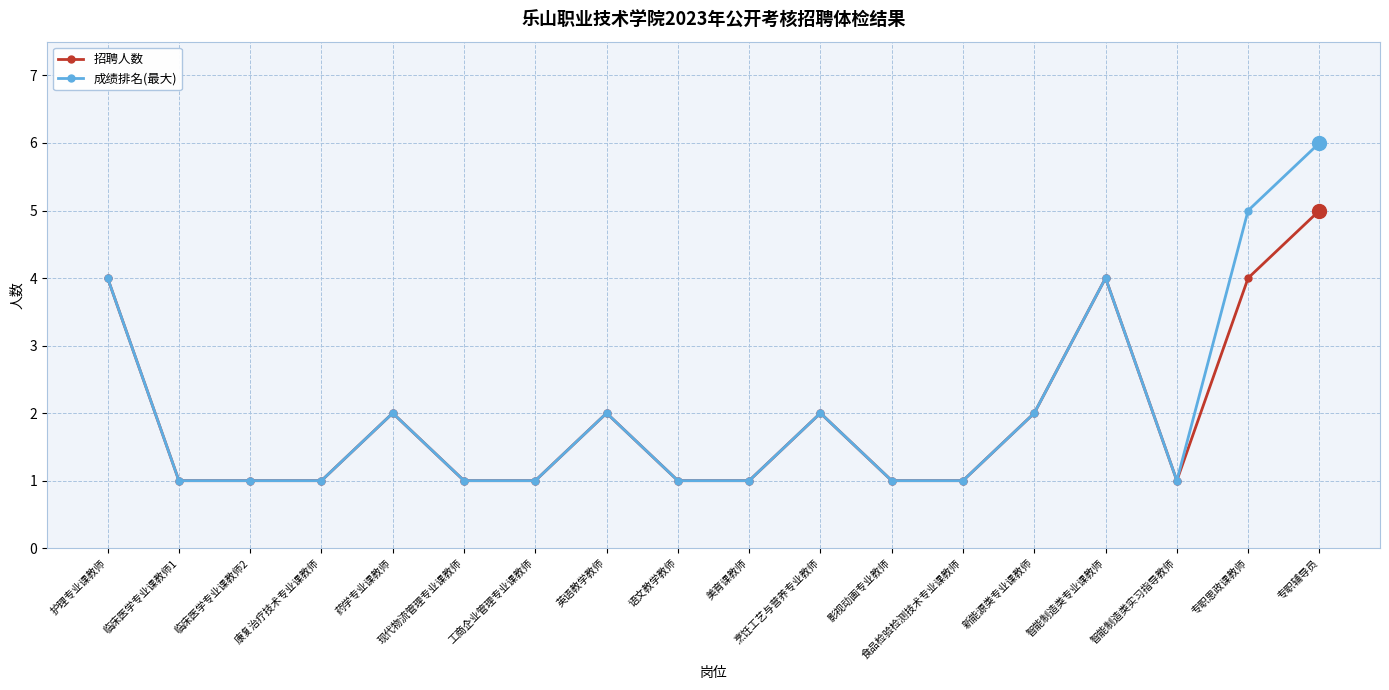

What is the spread (max minus min) of values at 专职思政课教师?

1